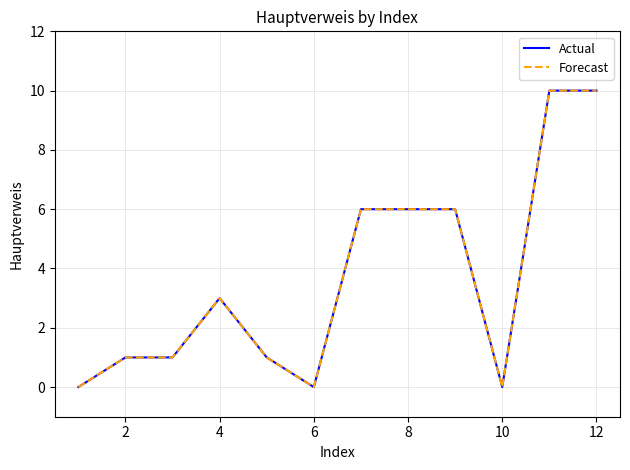

What is the difference between the maximum and second lowest values in the Forecast series?

10